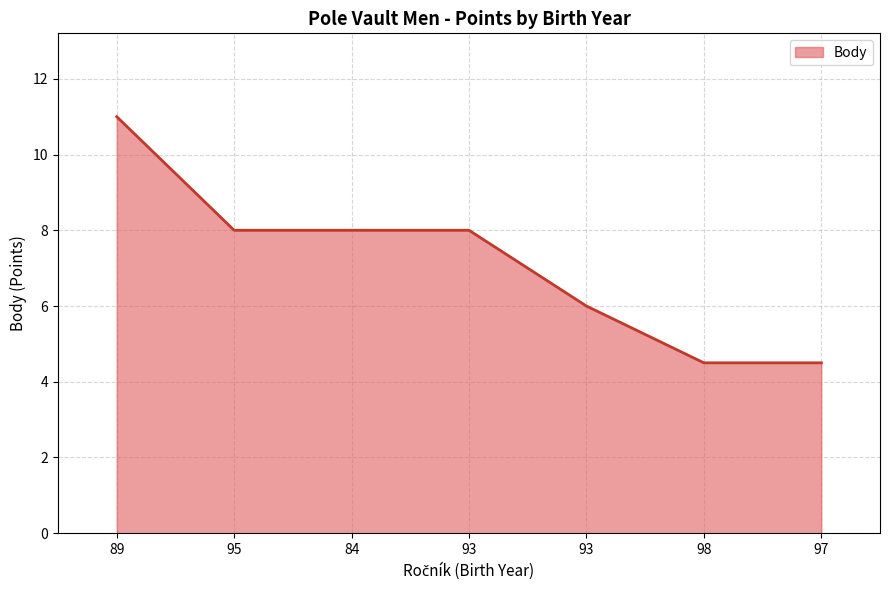

Reading left to right, extract all data points from this chart.

89=11.0	95=8.0	84=8.0	93=8.0	93=6.0	98=4.5	97=4.5